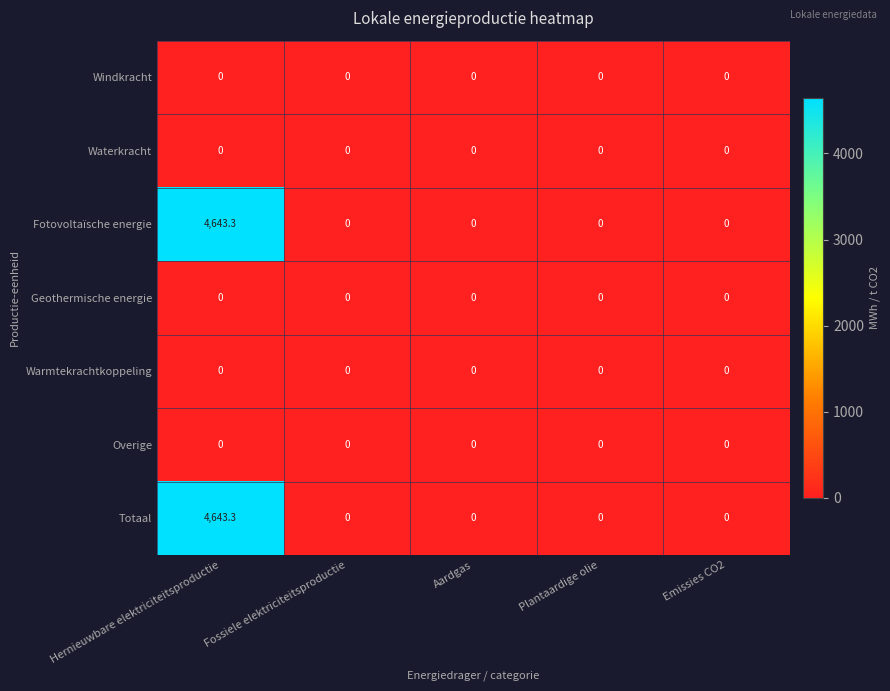

Is it true that Totaal equals 4643.3 at Hernieuwbare elektriciteitsproductie?

True